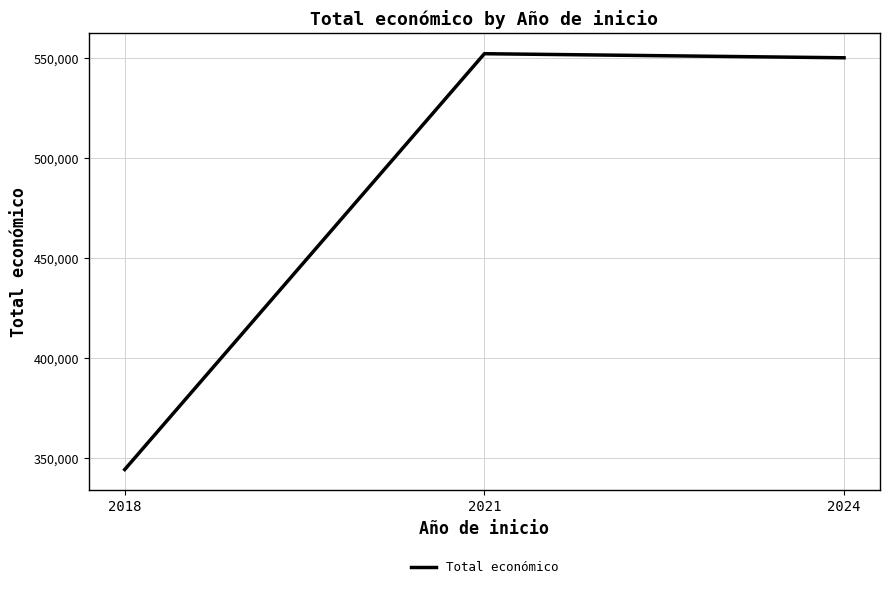

Rank the categories by value from lowest to highest.

2018, 2024, 2021